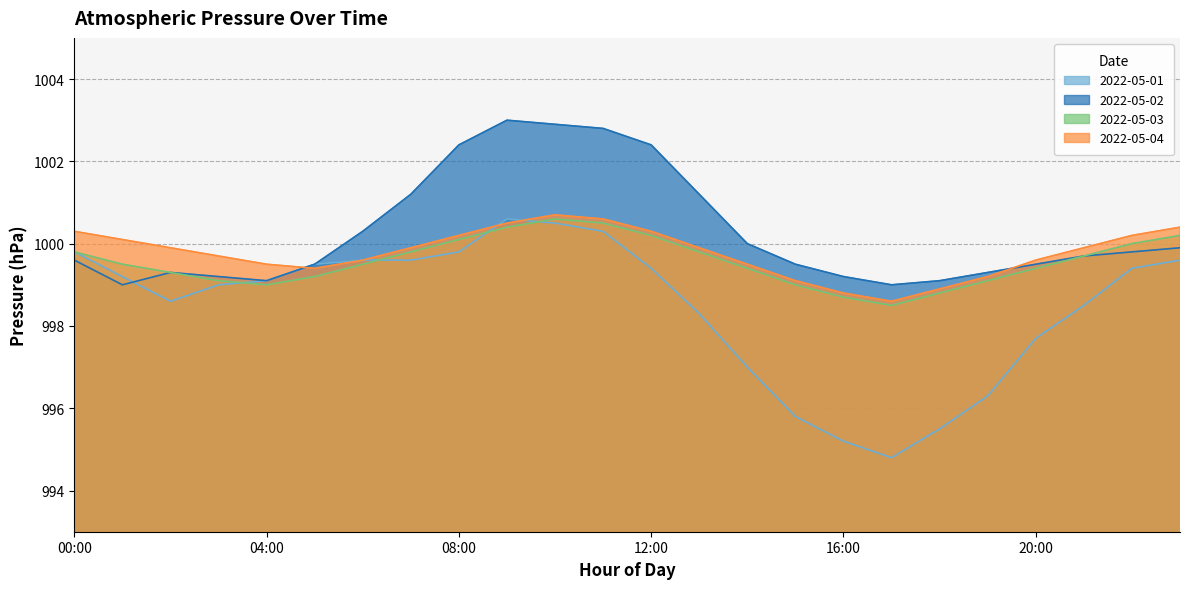

Which series has the largest total across all categories?

2022-05-02